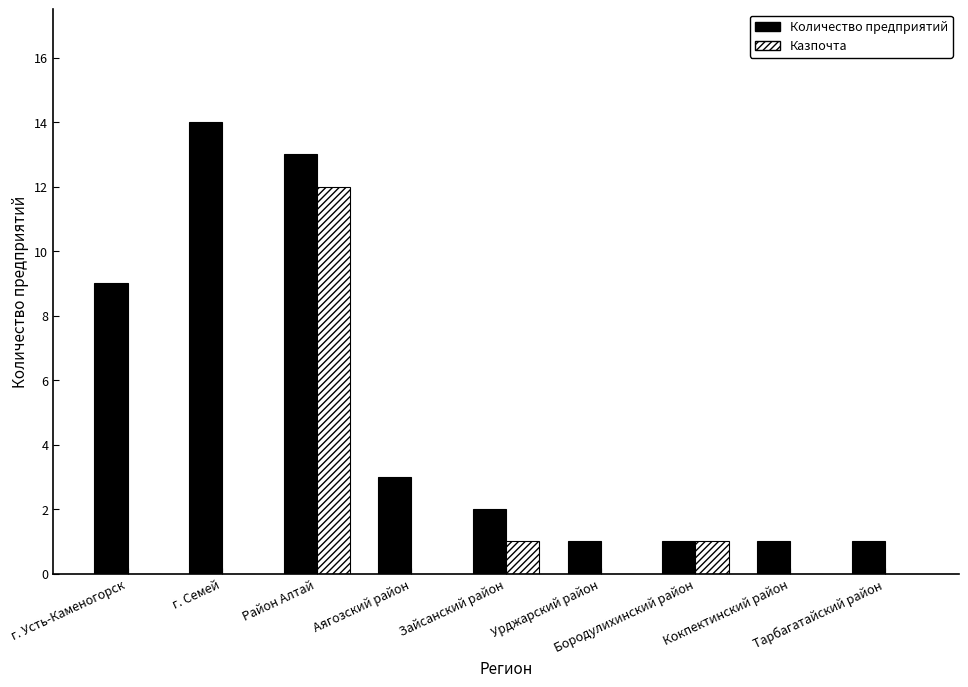

Count the number of categories in the chart.

9